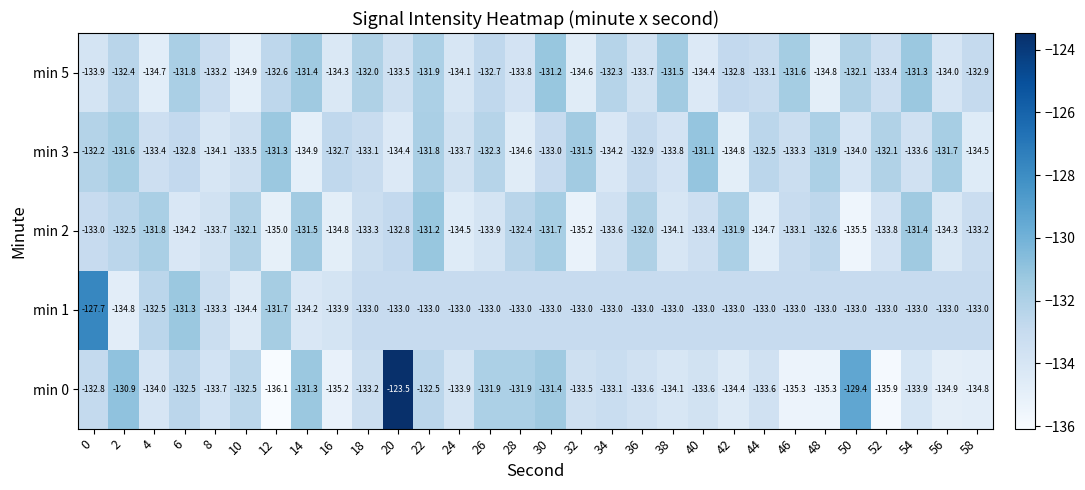

What is the spread (max minus min) of values at 6?

2.9